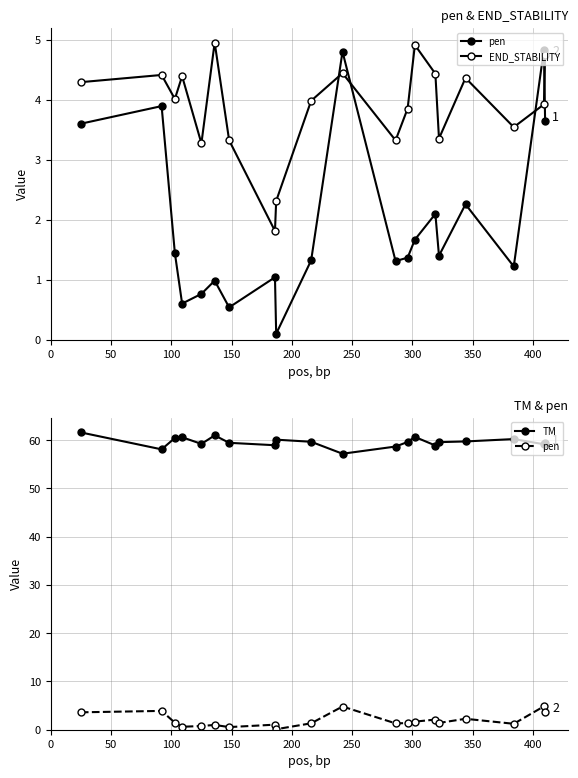

True or false: END_STABILITY and TM intersect in this chart.

False